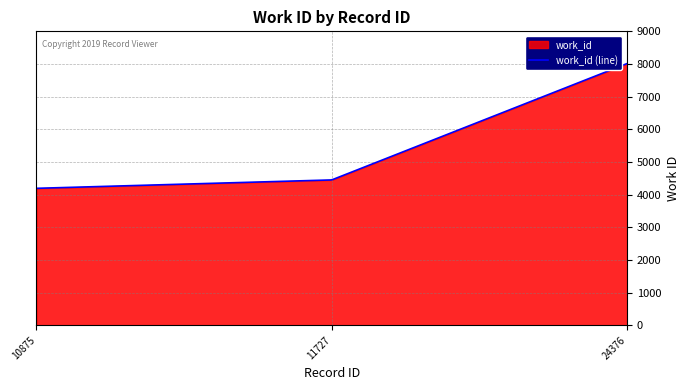

At which category does the chart reach its peak across all series?

24376